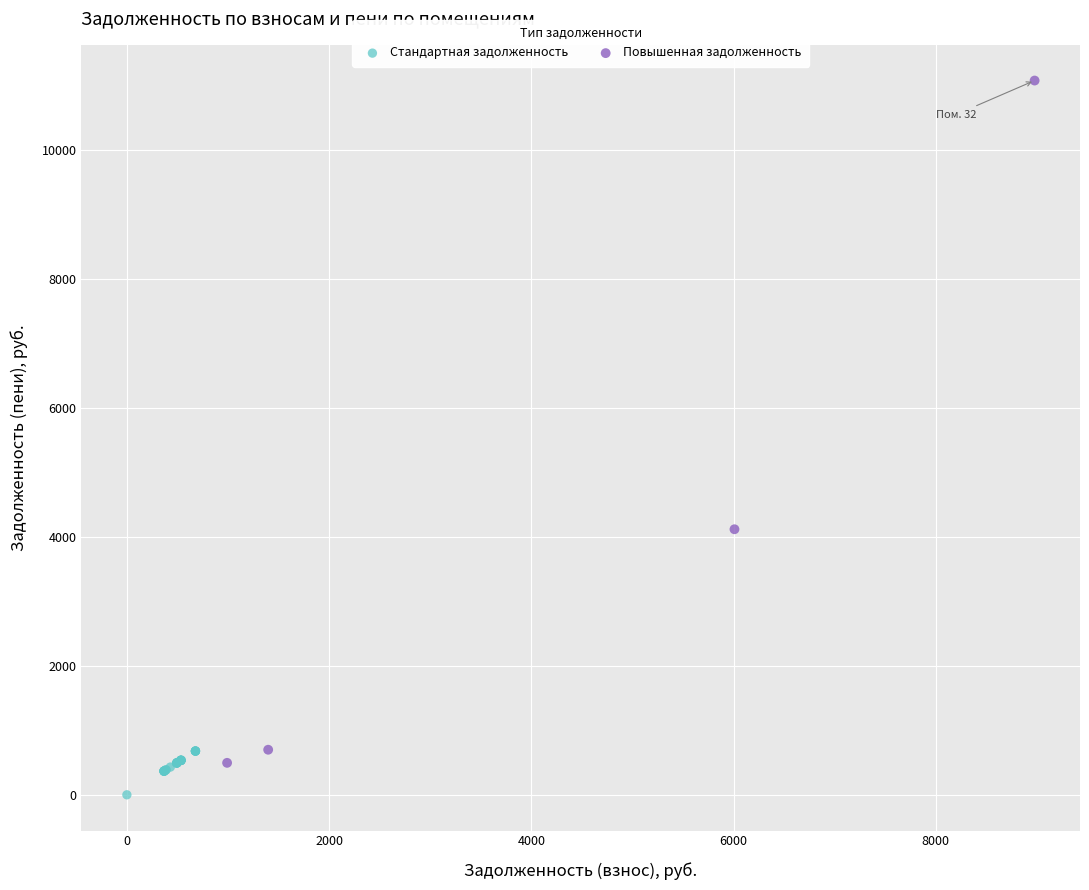

Which series reaches the minimum Y coordinate?

Стандартная задолженность